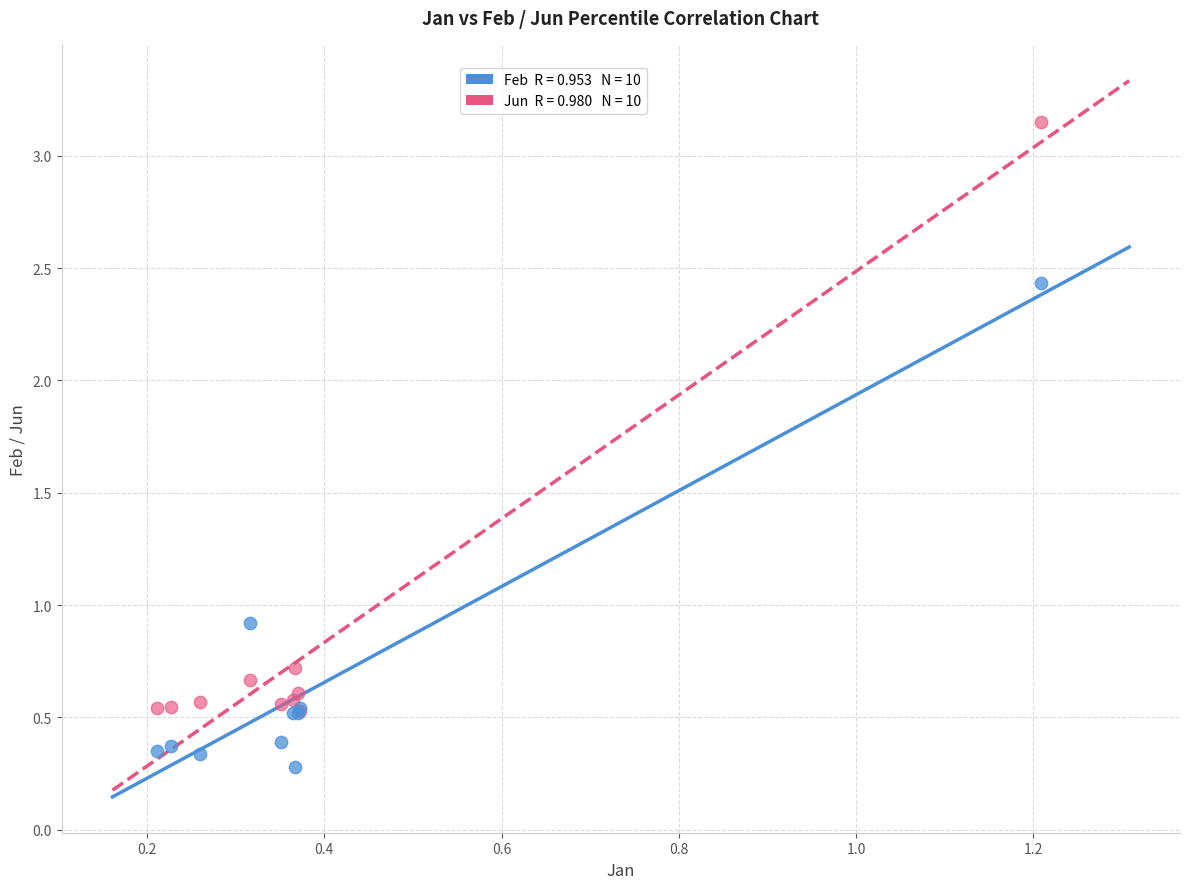

Across all series, what Y value is closest to 1?

0.9